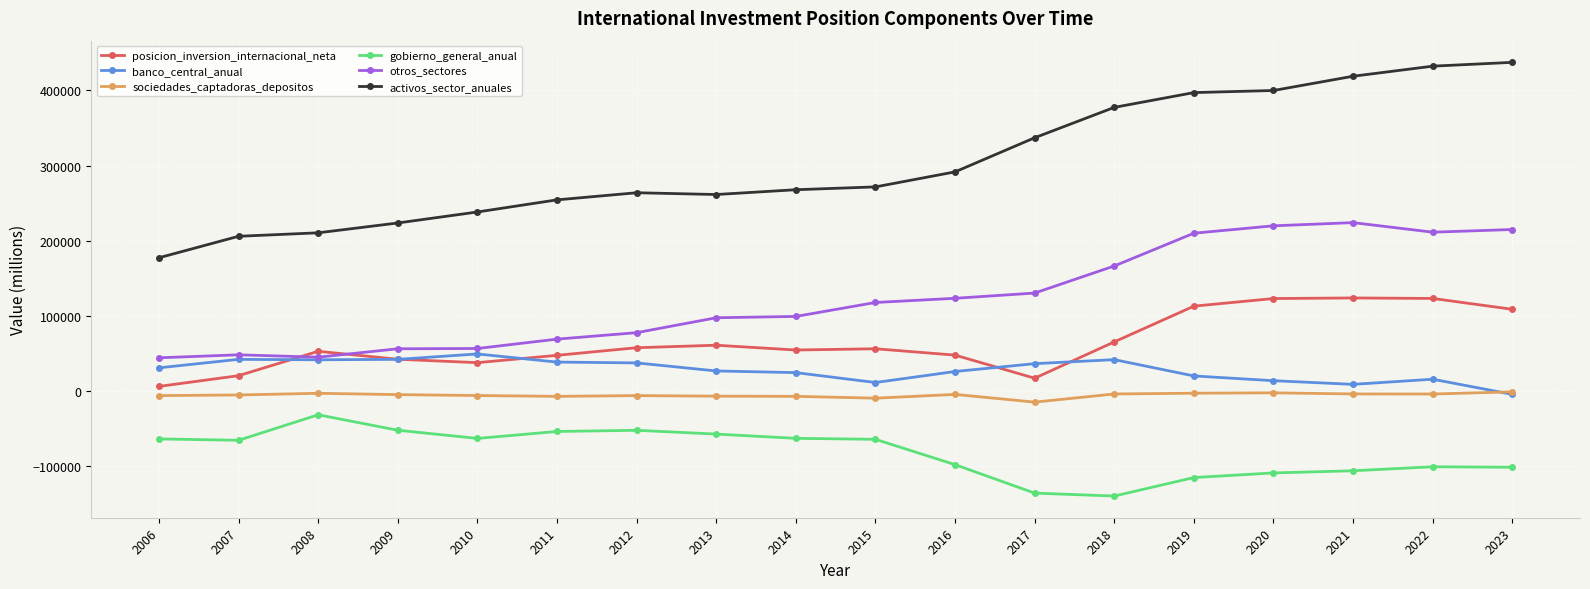

Is it true that gobierno_general_anual equals -51926.4 at 2012?

True